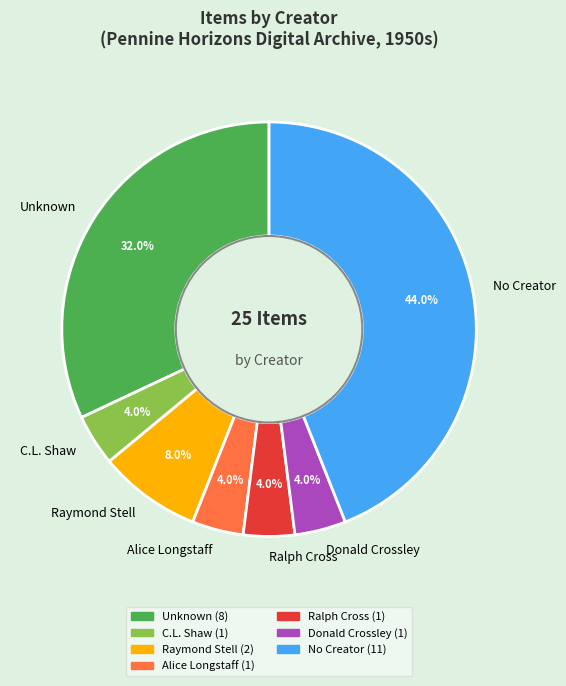

How many slices are in this pie chart?

7